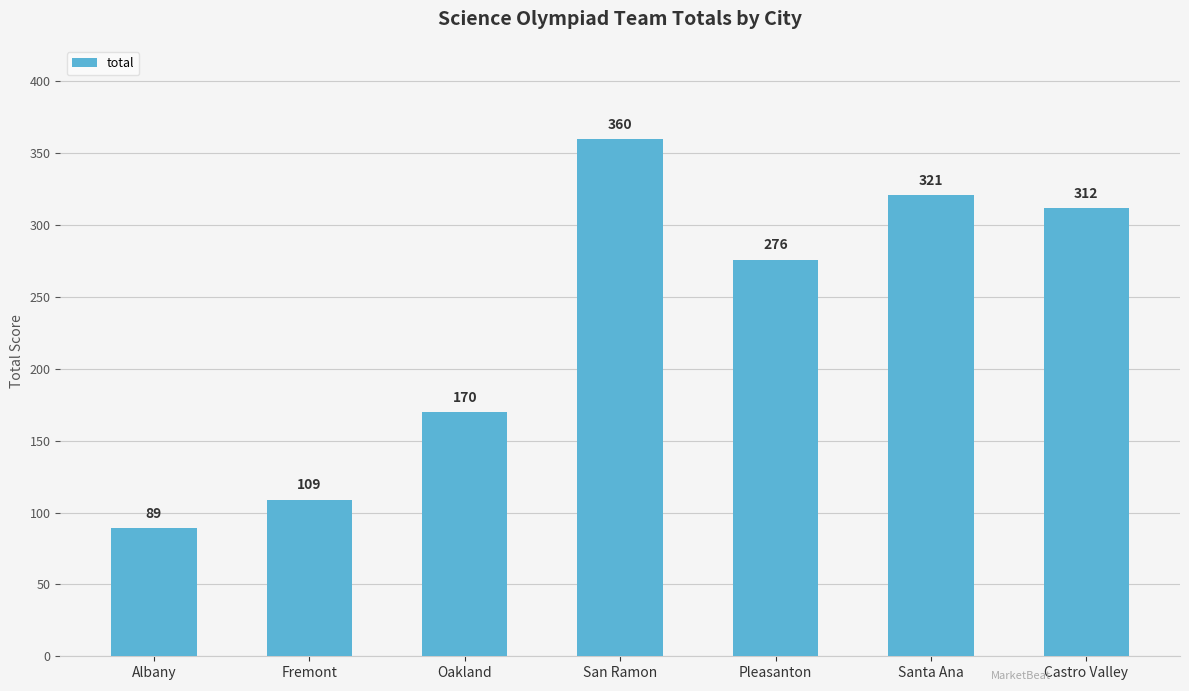

What is the change in value from Fremont to Oakland?

+61